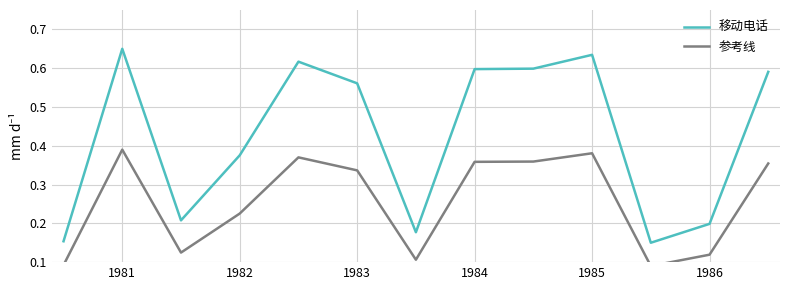

Is it true that 参考线 equals 0.1 at 1986?

True